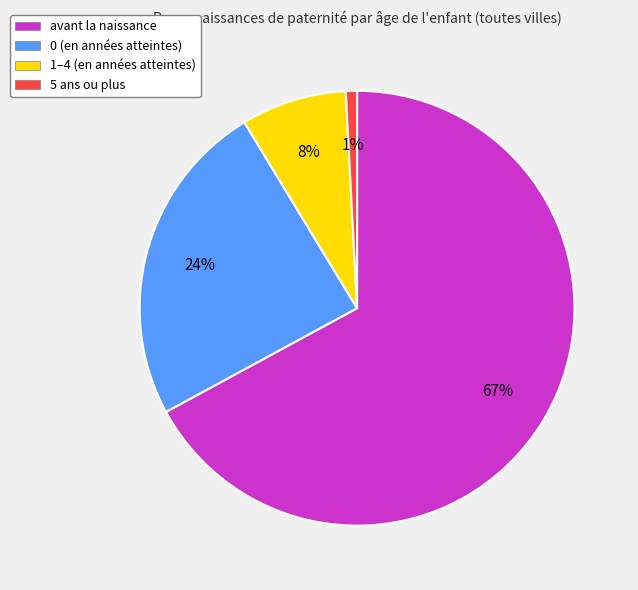

To the nearest percent, what is the difference between the 5 ans ou plus and avant la naissance slice percentages?

66%